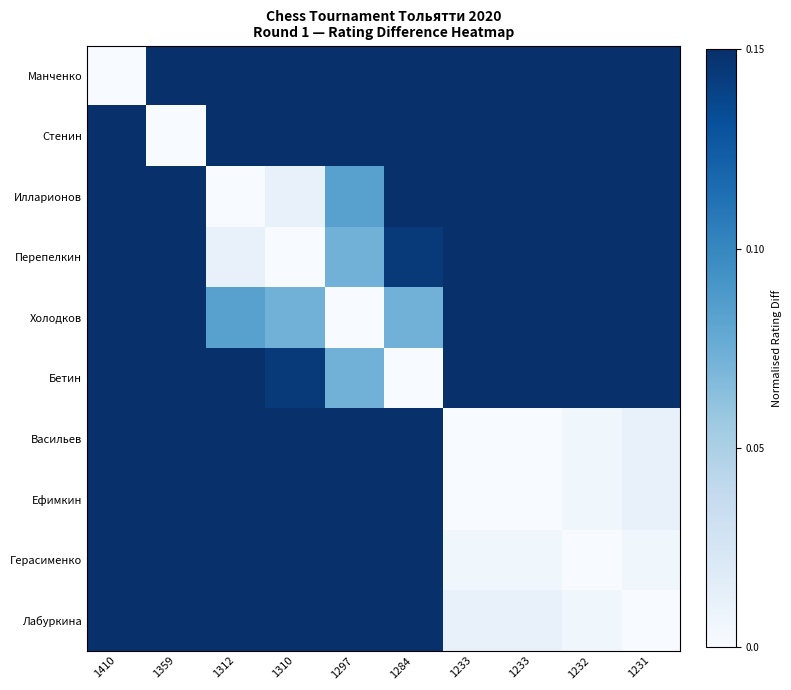

What is the spread (max minus min) of values at 1232?

1.0